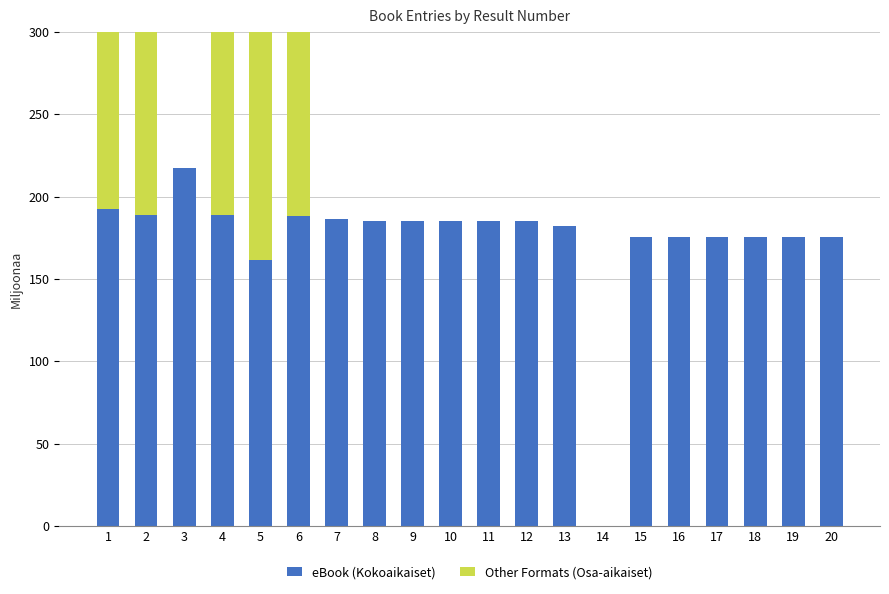

Rank the categories by Other Formats (Osa-aikaiset) value from highest to lowest.

1, 2, 4, 6, 5, 14, 3, 7, 8, 9, 10, 11, 12, 13, 15, 16, 17, 18, 19, 20